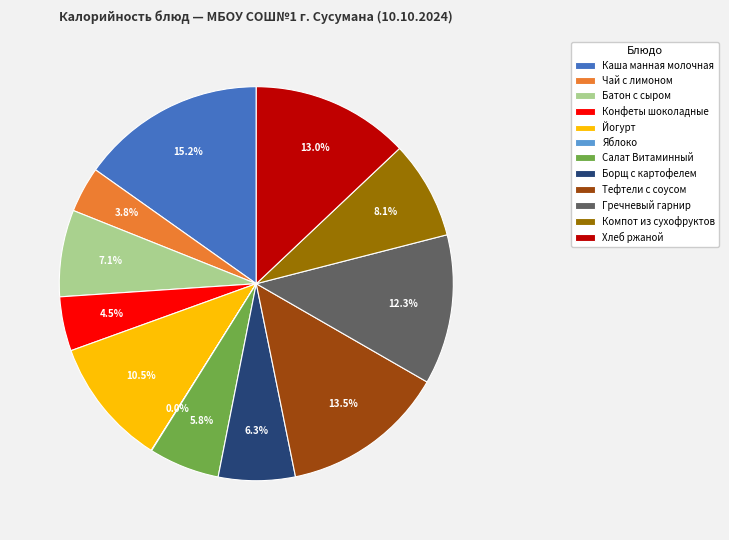

To the nearest percent, what is the average slice percentage?

8%